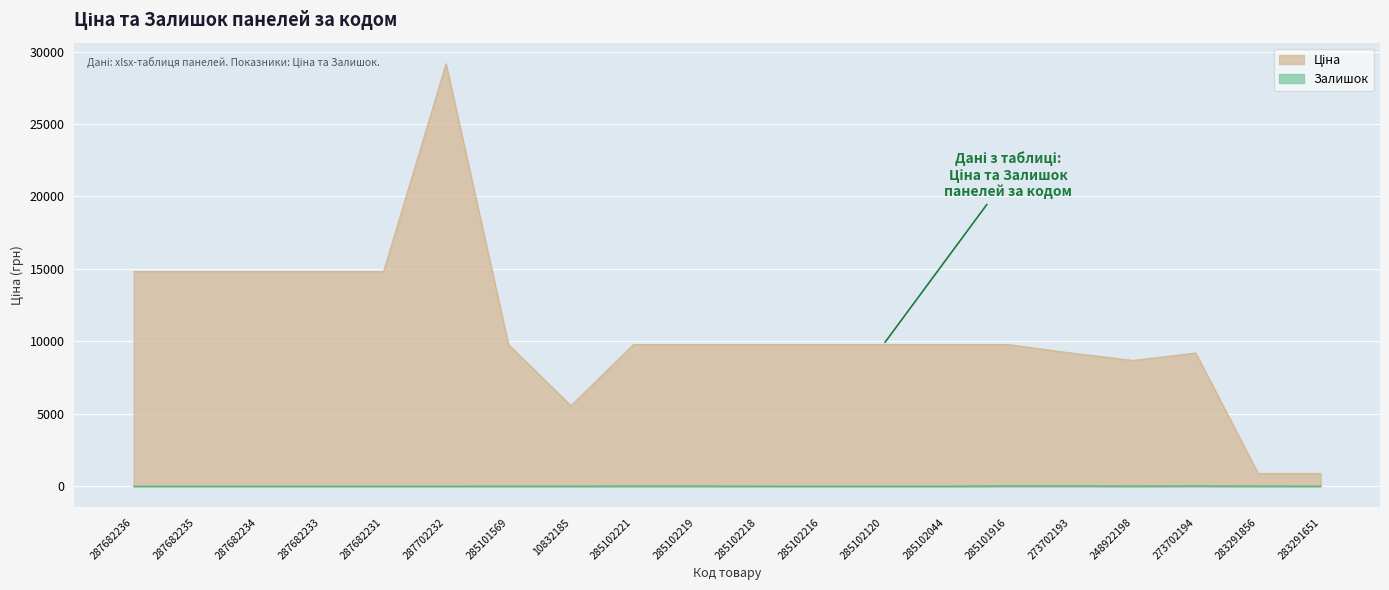

Which series has the largest range (max minus min)?

Ціна